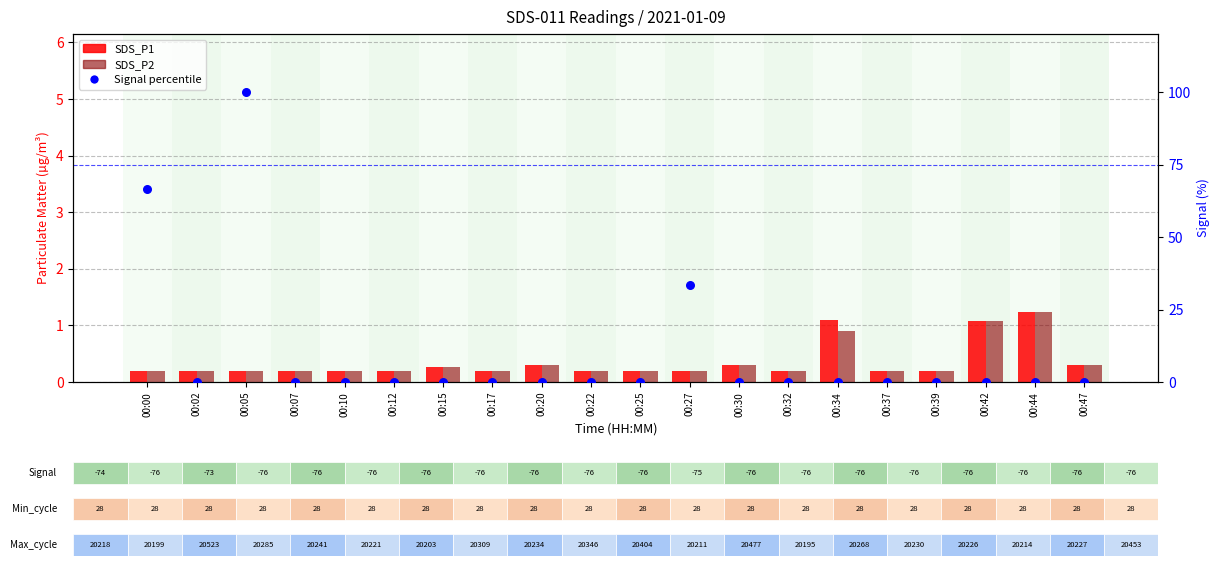

Which series reaches the maximum Y coordinate?

Signal percentile